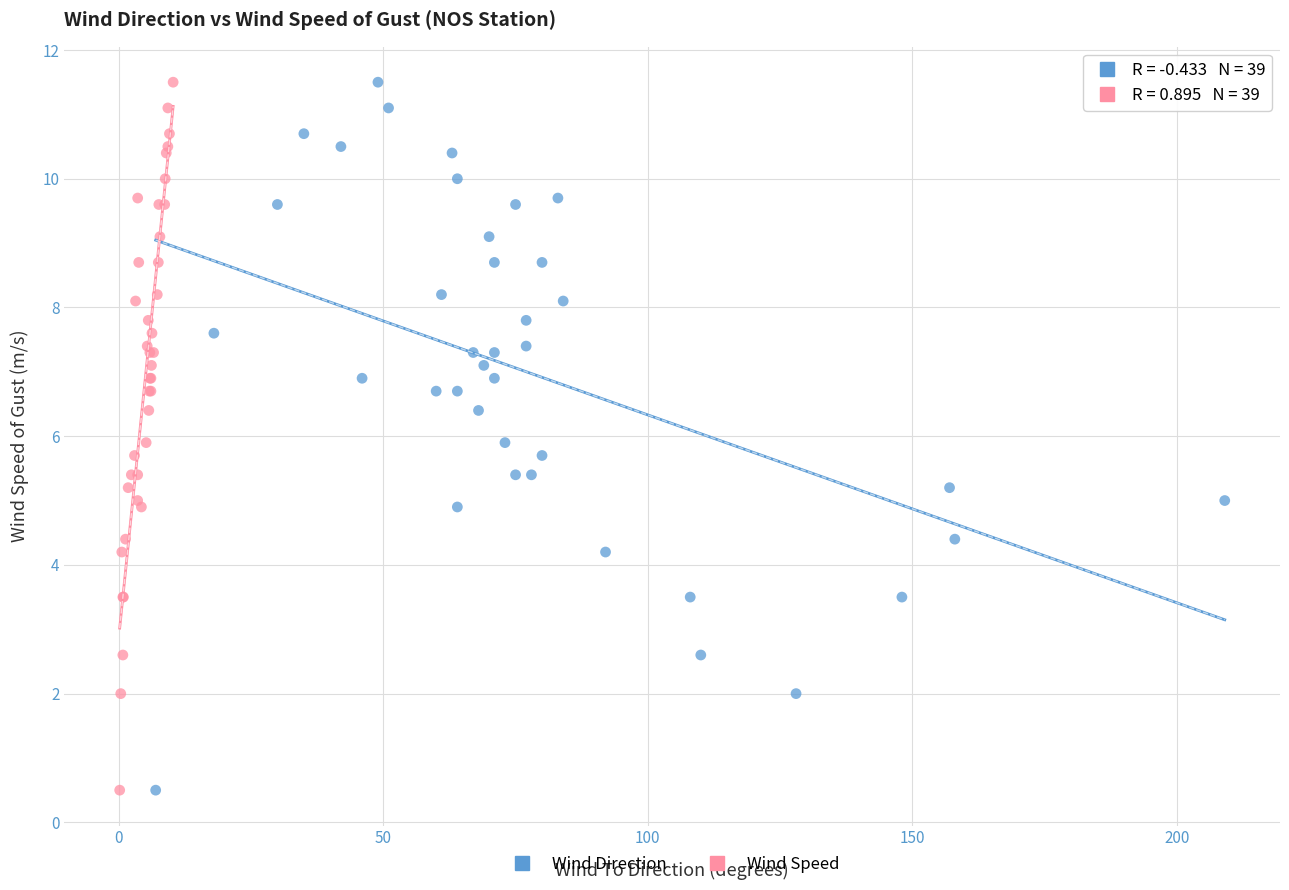

What are all the series names shown in the legend?

Wind Direction, Wind Speed